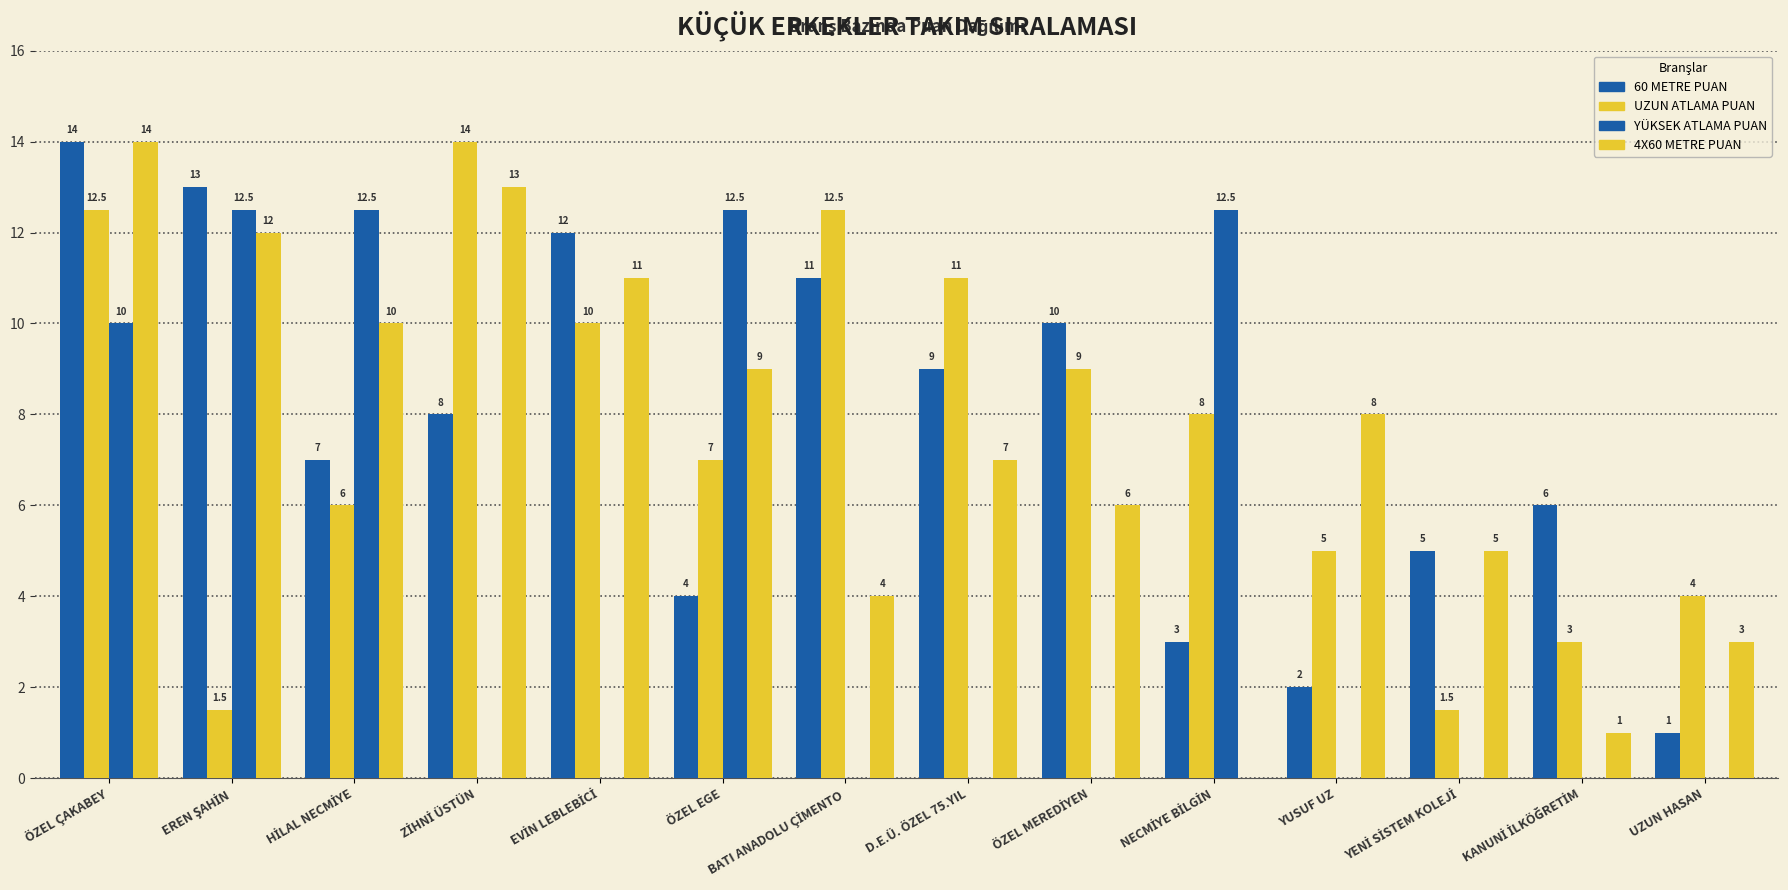

Between BATI ANADOLU ÇİMENTO and UZUN HASAN, which is larger?

BATI ANADOLU ÇİMENTO